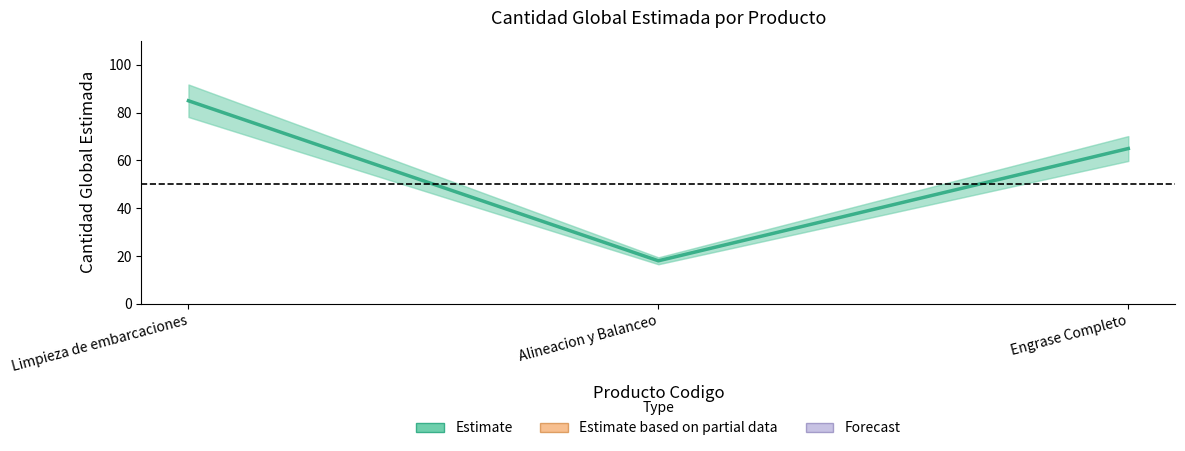

What is the label of the 2nd point from the left?

Alineacion y Balanceo